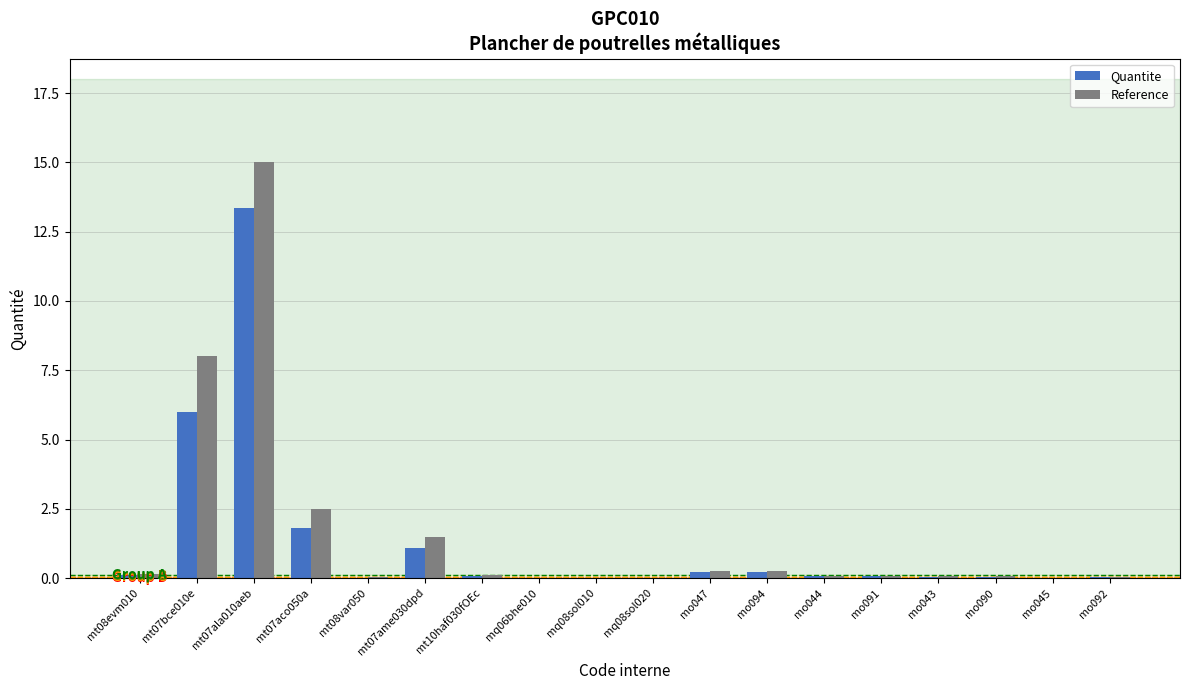

How many groups of bars are there?

18